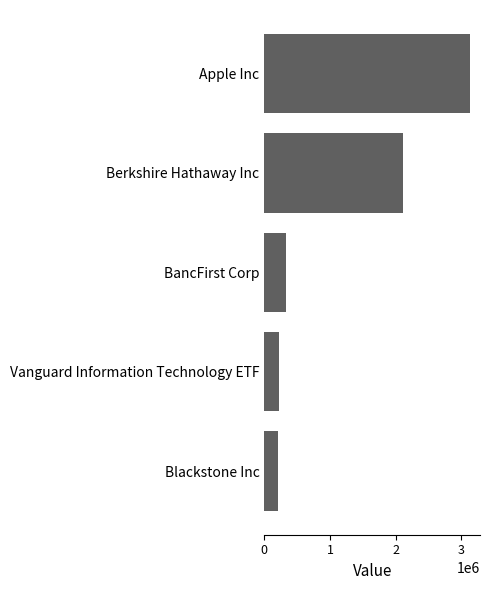

Between Berkshire Hathaway Inc and Blackstone Inc, which is larger?

Berkshire Hathaway Inc